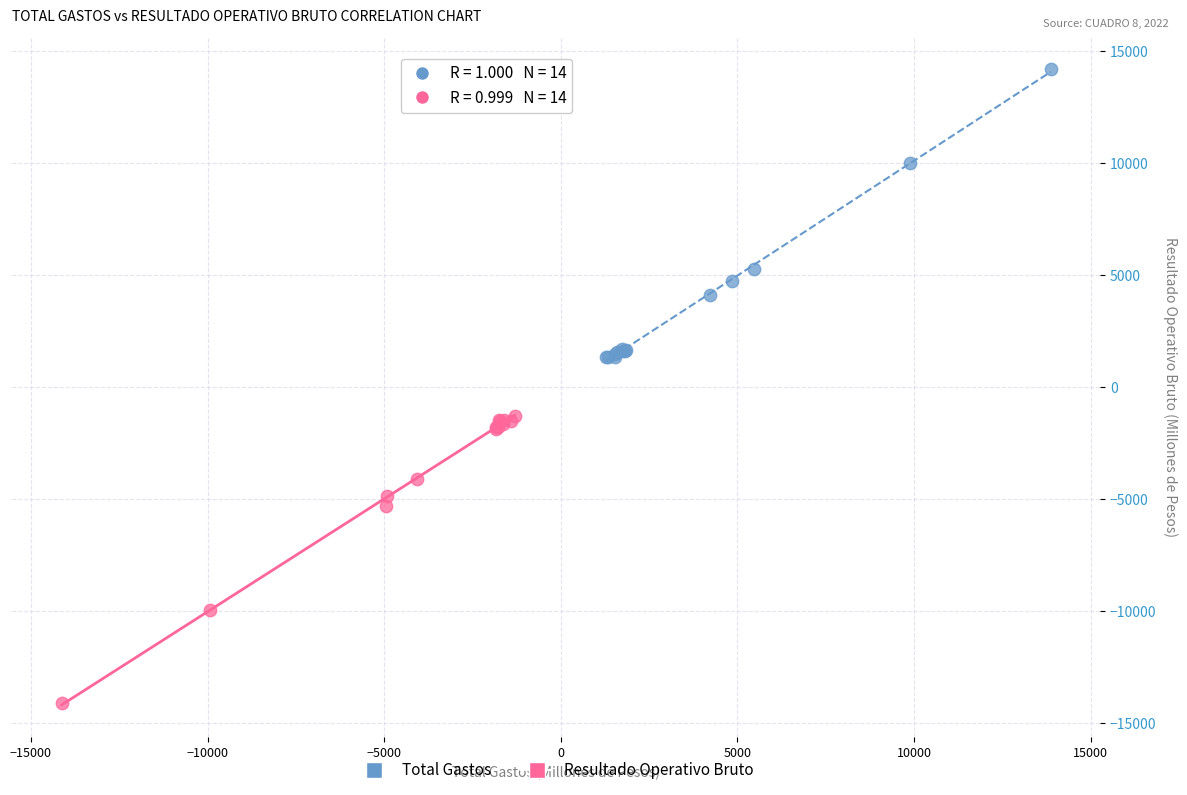

What are all the series names shown in the legend?

Total Gastos, Resultado Operativo Bruto